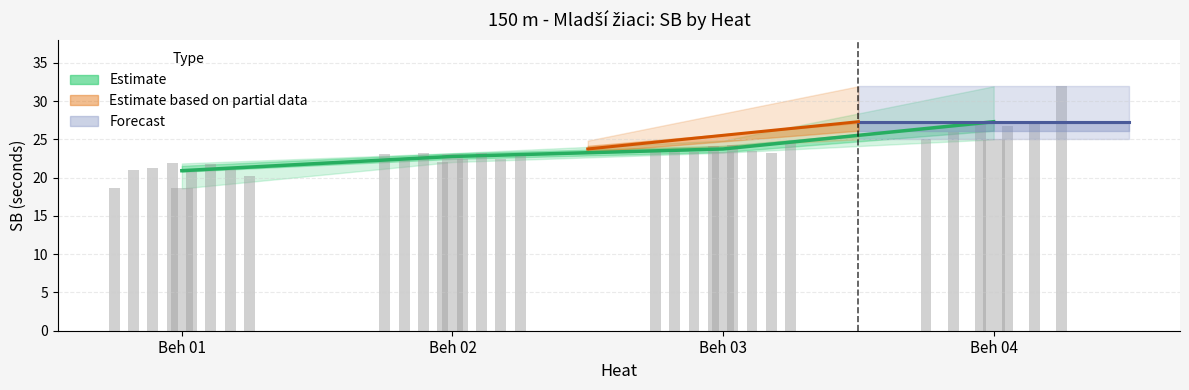

Reading right to left, list all the values displayed in this chart.

Beh 04=27.3	Beh 03=23.7	Beh 02=22.8	Beh 01=20.9